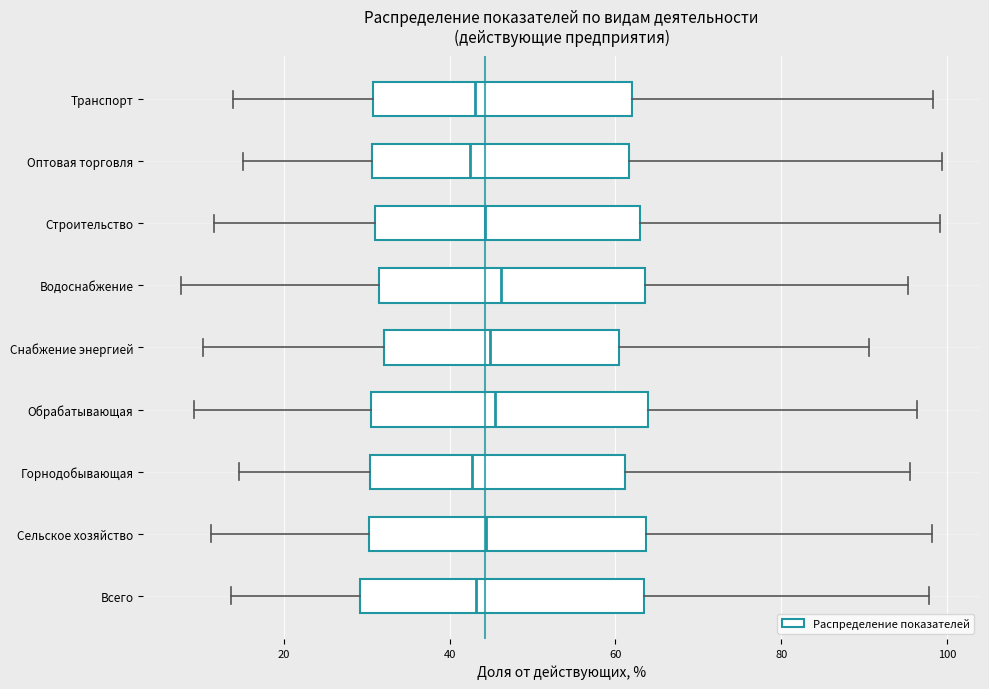

Reading bottom to top, transcribe this box plot: for each box, give where its median line is, the range the box spans, and where its two whiskers end, as read against the x-axis. The values are not printed on the chart, so give them approximately, as read against the axis.

Всего: median 44, box 30 to 64, whiskers 14 to 98
Сельское хозяйство: median 44, box 30 to 64, whiskers 12 to 98
Горнодобывающая: median 42, box 30 to 62, whiskers 14 to 96
Обрабатывающая: median 46, box 30 to 64, whiskers 10 to 96
Снабжение энергией: median 44, box 32 to 60, whiskers 10 to 90
Водоснабжение: median 46, box 32 to 64, whiskers 8 to 96
Строительство: median 44, box 32 to 62, whiskers 12 to 100
Оптовая торговля: median 42, box 30 to 62, whiskers 16 to 100
Транспорт: median 44, box 30 to 62, whiskers 14 to 98